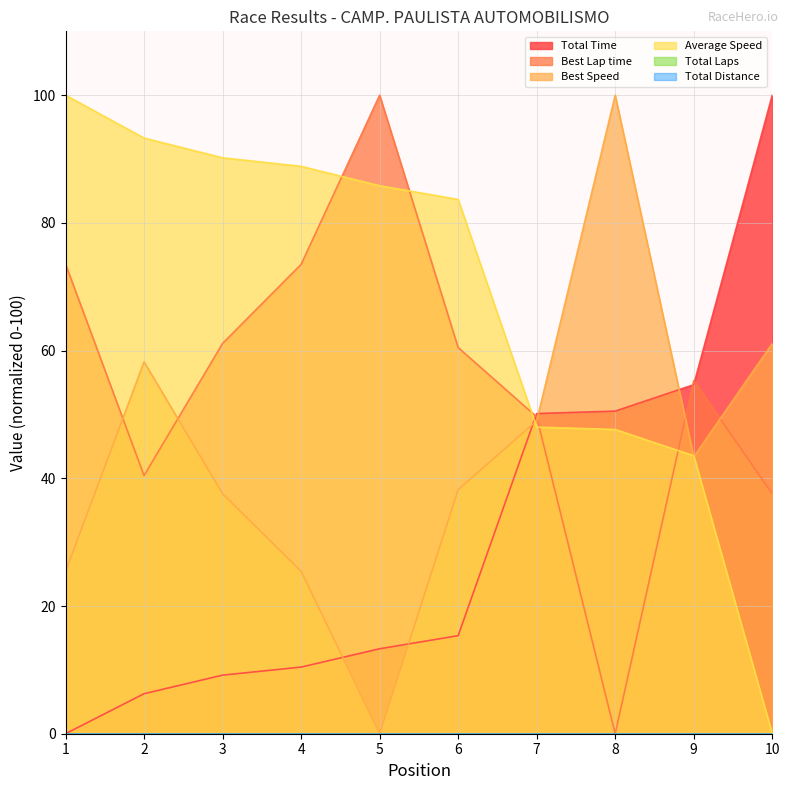

Reading left to right, transcribe all the data shown in this chart.

Total Time: 0.0	6.3	9.2	10.4	13.3	15.4	50.1	50.5	54.7	100.0
Best Lap time: 73.6	40.4	61.1	73.5	100.0	60.5	49.6	0.0	55.3	37.6
Best Speed: 25.4	58.2	37.6	25.4	0.0	38.2	49.0	100.0	43.4	61.1
Average Speed: 100.0	93.3	90.2	88.9	85.8	83.7	48.0	47.6	43.5	0.0